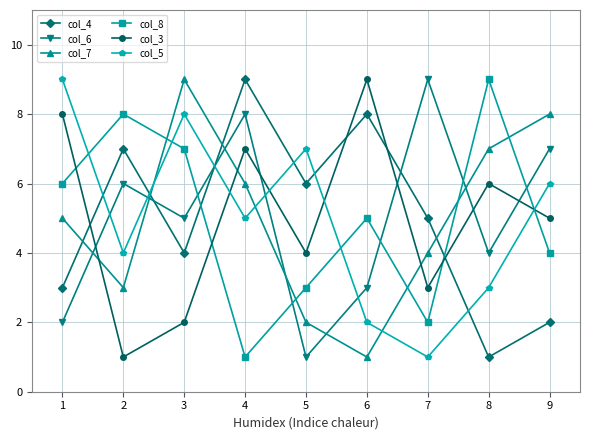

What is the minimum value for col_3?

1